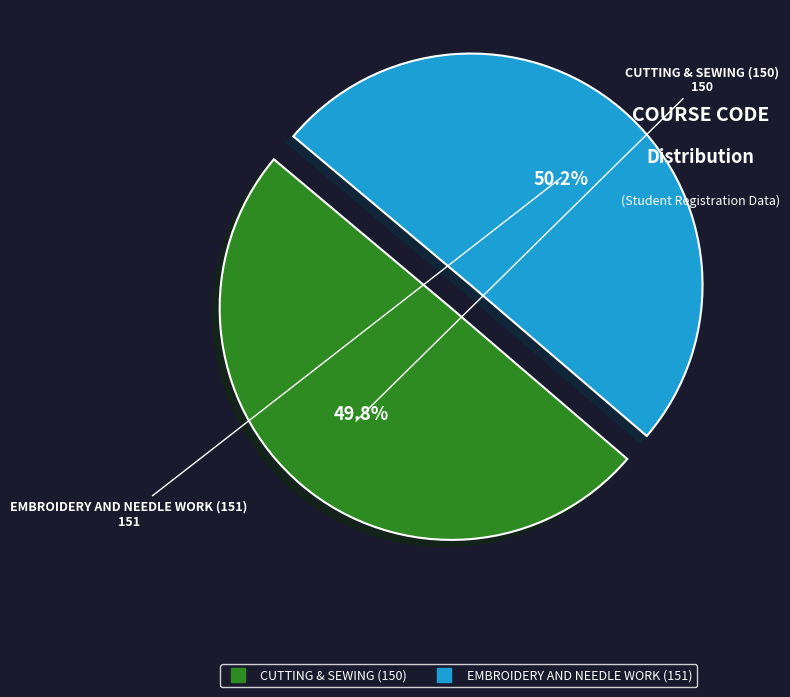

Is the sum of CUTTING & SEWING (150) and EMBROIDERY AND NEEDLE WORK (151) greater than half?

Yes